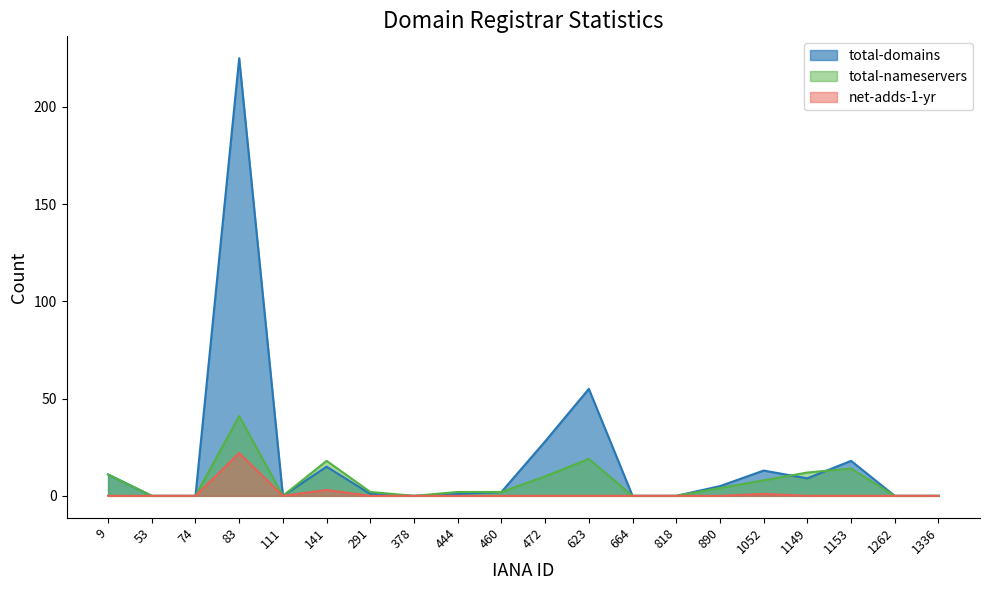

True or false: total-domains has more than 0 interior local peaks.

True